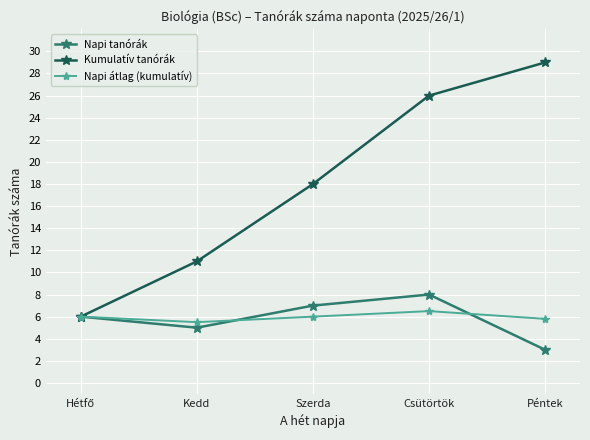

What is the value of the Kumulatív tanórák point at the 2nd from the left?

11.0